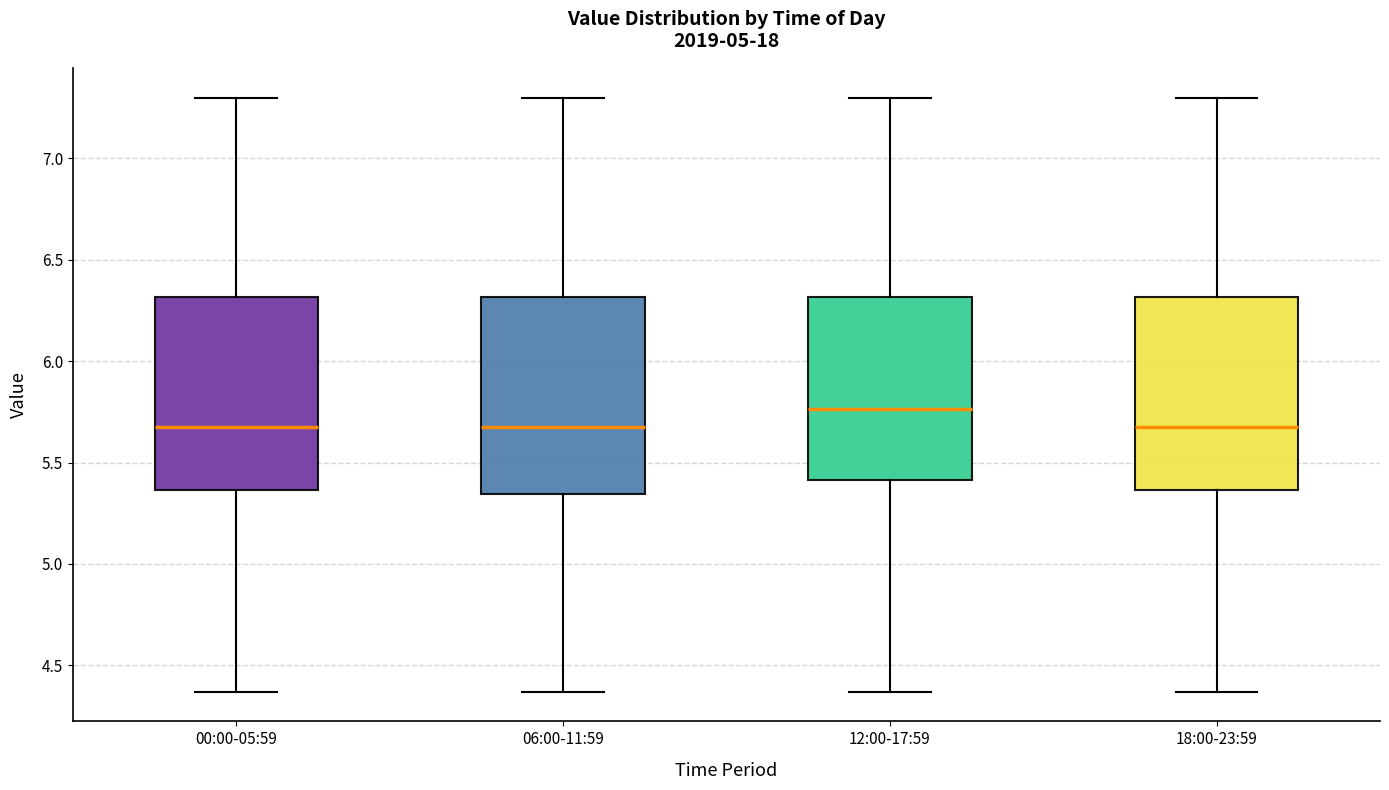

Where is the upper edge of the box for 06:00-11:59 on the y-axis? The values are not printed on the chart, so give them approximately, as read against the axis.

6.30